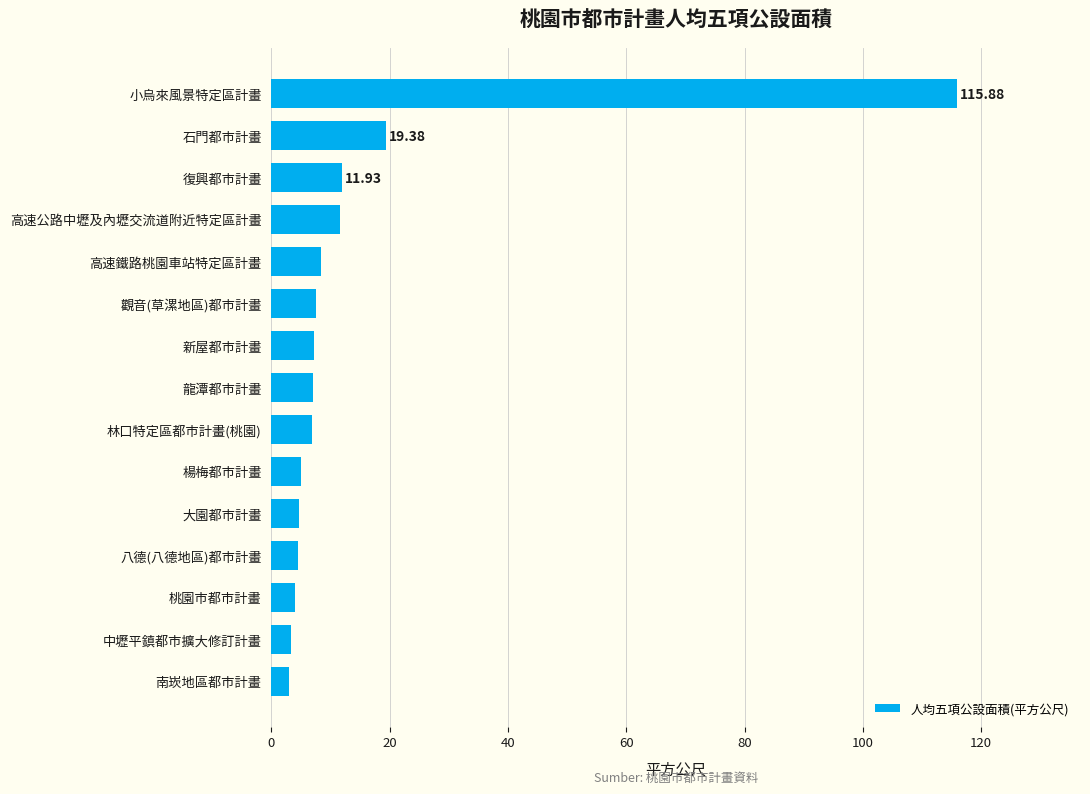

At which category does the chart reach its peak across all series?

小烏來風景特定區計畫